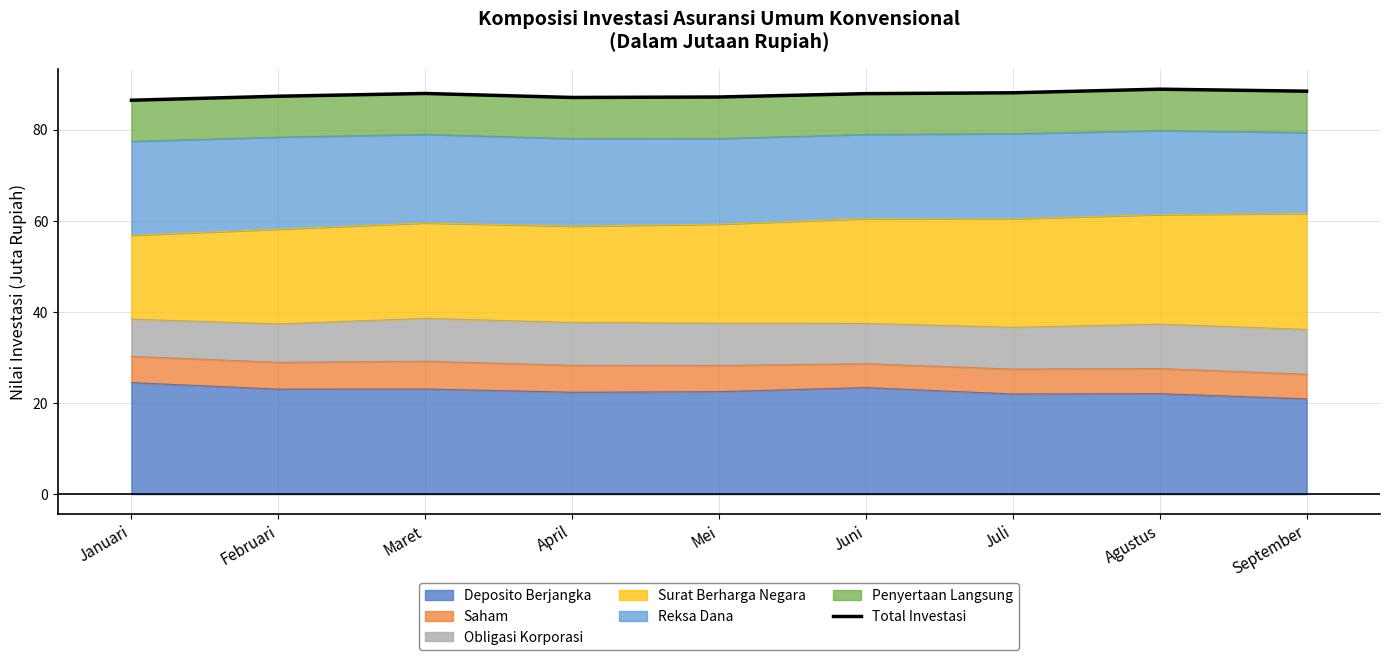

Reading left to right, what are all the values shown in this chart?

Januari=86.5	Februari=87.4	Maret=88.0	April=87.1	Mei=87.2	Juni=88.0	Juli=88.1	Agustus=88.9	September=88.5